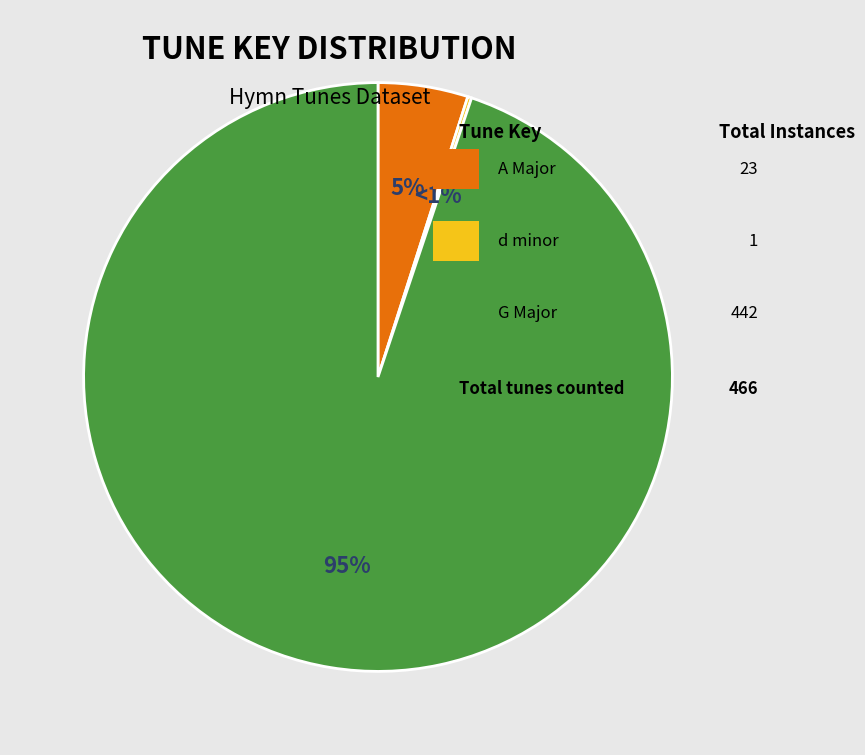

What is the change in value from A Major to G Major?

+419